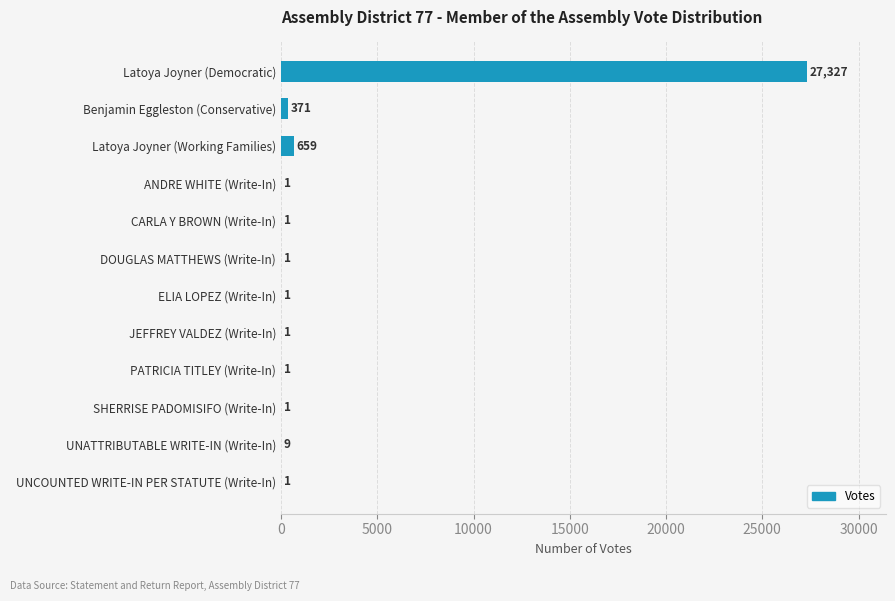

At which label is the value closest to 13664?

Latoya Joyner (Working Families)